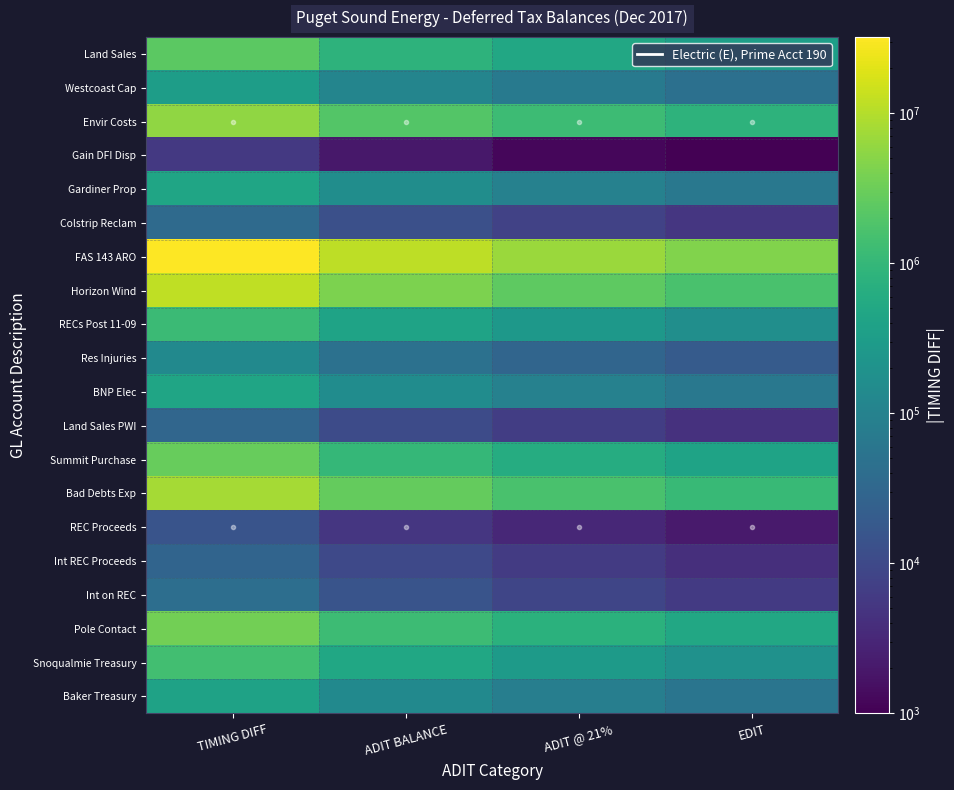

Reading left to right, transcribe all the data shown in this chart.

Land Sales: TIMING DIFF=2371550.0	ADIT BALANCE=830043.0	ADIT @ 21%=498025.5	EDIT=332017.5
Westcoast Cap: TIMING DIFF=326808.0	ADIT BALANCE=114383.0	ADIT @ 21%=68629.7	EDIT=45753.3
Envir Costs: TIMING DIFF=5828662.0	ADIT BALANCE=2040032.0	ADIT @ 21%=1224019.0	EDIT=816013.0
Gain DFI Disp: TIMING DIFF=5604.0	ADIT BALANCE=1961.0	ADIT @ 21%=1176.8	EDIT=784.2
Gardiner Prop: TIMING DIFF=455534.0	ADIT BALANCE=159437.0	ADIT @ 21%=95662.1	EDIT=63774.9
Colstrip Reclam: TIMING DIFF=36671.0	ADIT BALANCE=12835.0	ADIT @ 21%=7700.9	EDIT=5134.1
FAS 143 ARO: TIMING DIFF=32183505.0	ADIT BALANCE=11264227.0	ADIT @ 21%=6758536.0	EDIT=4505691.0
Horizon Wind: TIMING DIFF=11851024.0	ADIT BALANCE=4147857.0	ADIT @ 21%=2488715.0	EDIT=1659142.0
RECs Post 11-09: TIMING DIFF=1196228.0	ADIT BALANCE=418680.0	ADIT @ 21%=251207.9	EDIT=167472.1
Res Injuries: TIMING DIFF=140000.0	ADIT BALANCE=49000.0	ADIT @ 21%=29400.0	EDIT=19600.0
BNP Elec: TIMING DIFF=448022.0	ADIT BALANCE=156808.0	ADIT @ 21%=94084.6	EDIT=62723.4
Land Sales PWI: TIMING DIFF=31056.0	ADIT BALANCE=10870.0	ADIT @ 21%=6521.8	EDIT=4348.2
Summit Purchase: TIMING DIFF=2907360.0	ADIT BALANCE=1017576.0	ADIT @ 21%=610545.6	EDIT=407030.4
Bad Debts Exp: TIMING DIFF=7861016.0	ADIT BALANCE=2751355.0	ADIT @ 21%=1650813.4	EDIT=1100541.6
REC Proceeds: TIMING DIFF=15030.0	ADIT BALANCE=5261.0	ADIT @ 21%=3156.3	EDIT=2104.7
Int REC Proceeds: TIMING DIFF=28669.0	ADIT BALANCE=10034.0	ADIT @ 21%=6020.5	EDIT=4013.5
Int on REC: TIMING DIFF=41961.0	ADIT BALANCE=14686.0	ADIT @ 21%=8811.8	EDIT=5874.2
Pole Contact: TIMING DIFF=3550576.0	ADIT BALANCE=1242702.0	ADIT @ 21%=745621.0	EDIT=497081.0
Snoqualmie Treasury: TIMING DIFF=1381856.0	ADIT BALANCE=483650.0	ADIT @ 21%=290189.8	EDIT=193460.2
Baker Treasury: TIMING DIFF=400029.0	ADIT BALANCE=140010.0	ADIT @ 21%=84006.1	EDIT=56003.9